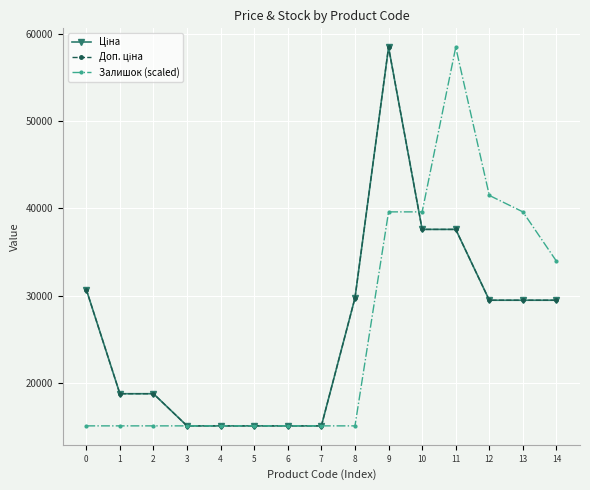

Which series has the widest spread of values?

Ціна